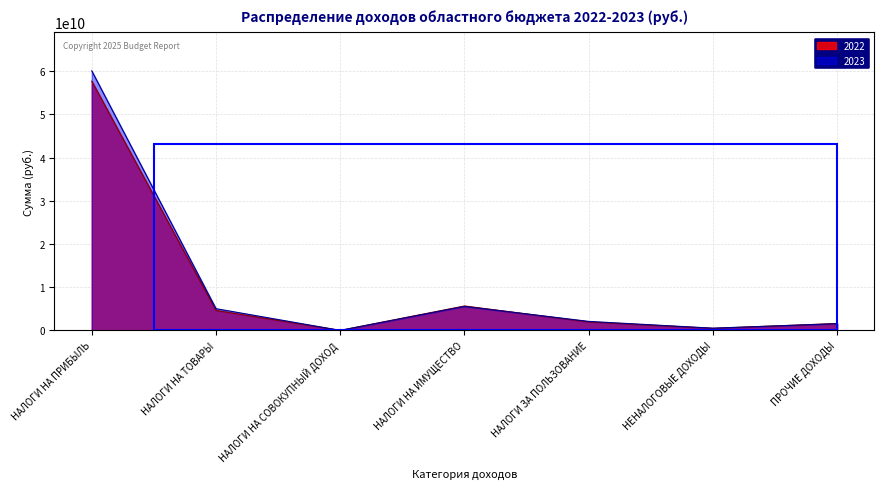

At which label does 2022 reach its peak?

НАЛОГИ НА ПРИБЫЛЬ